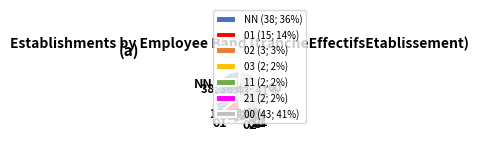

Which category has the biggest portion of the pie?

00